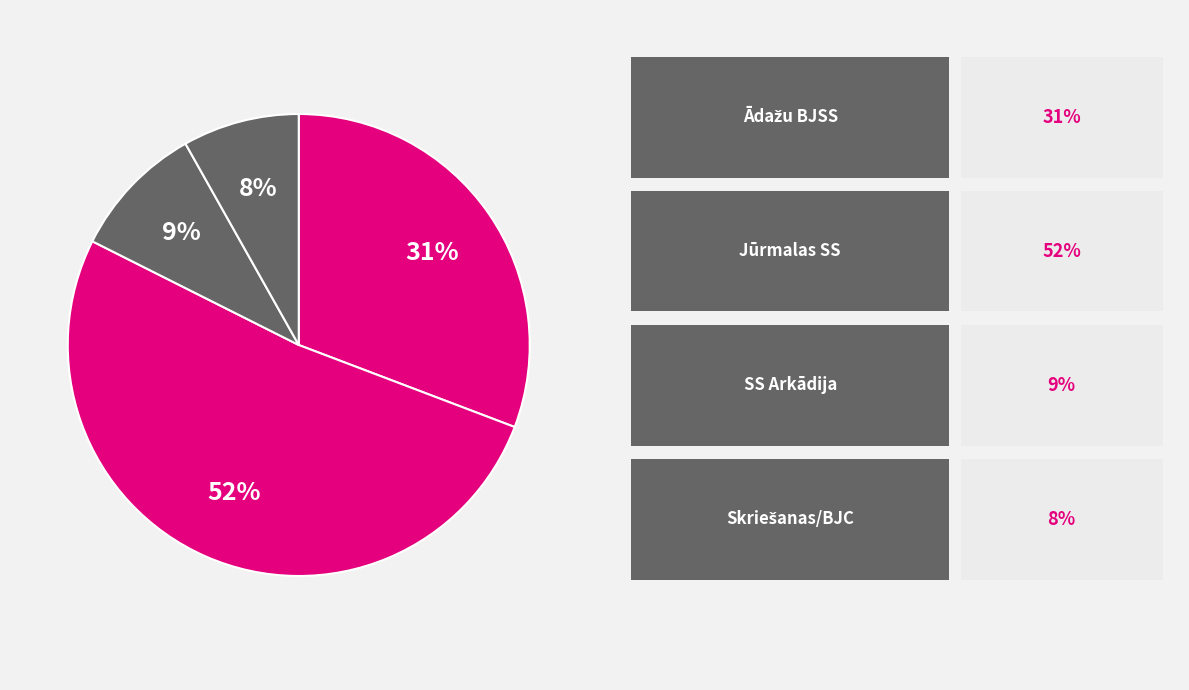

How many segments does this pie chart have?

4